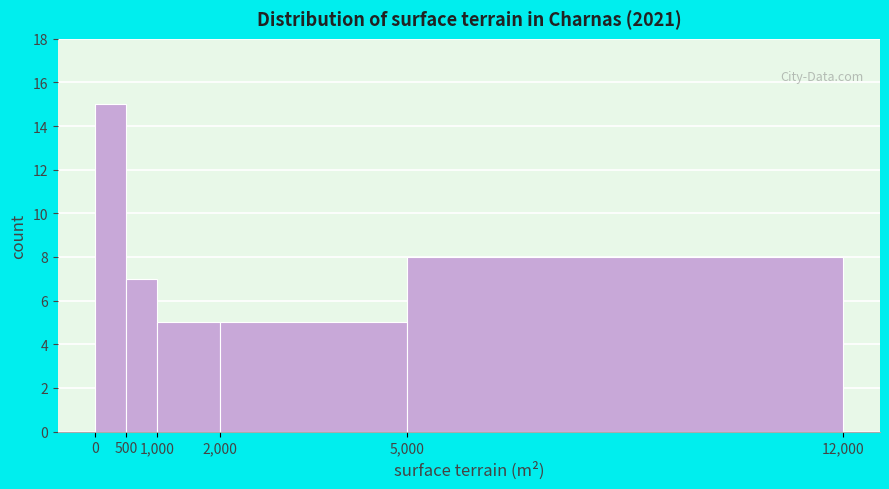

Which range on the x-axis has the tallest bar?

0 to 500